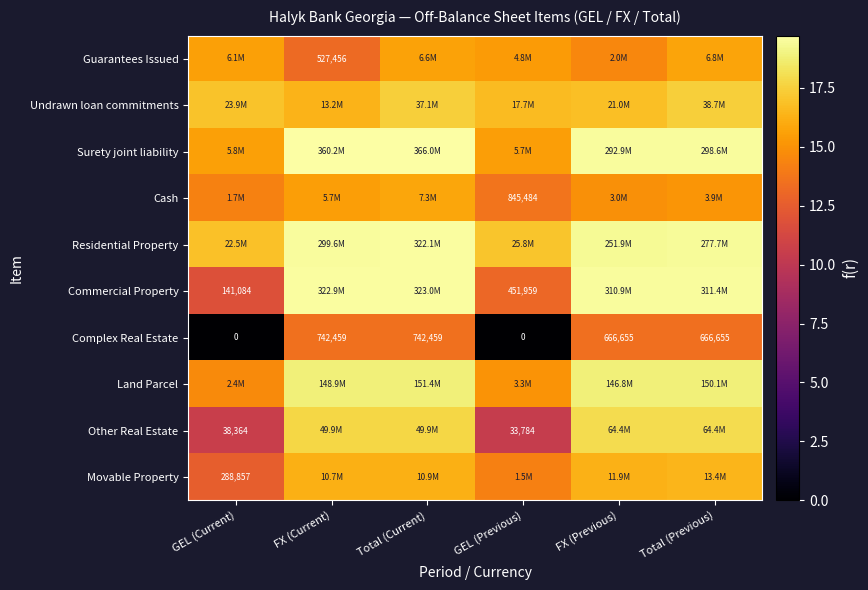

What is the difference between the maximum and minimum values in the Guarantees Issued series?

2.6